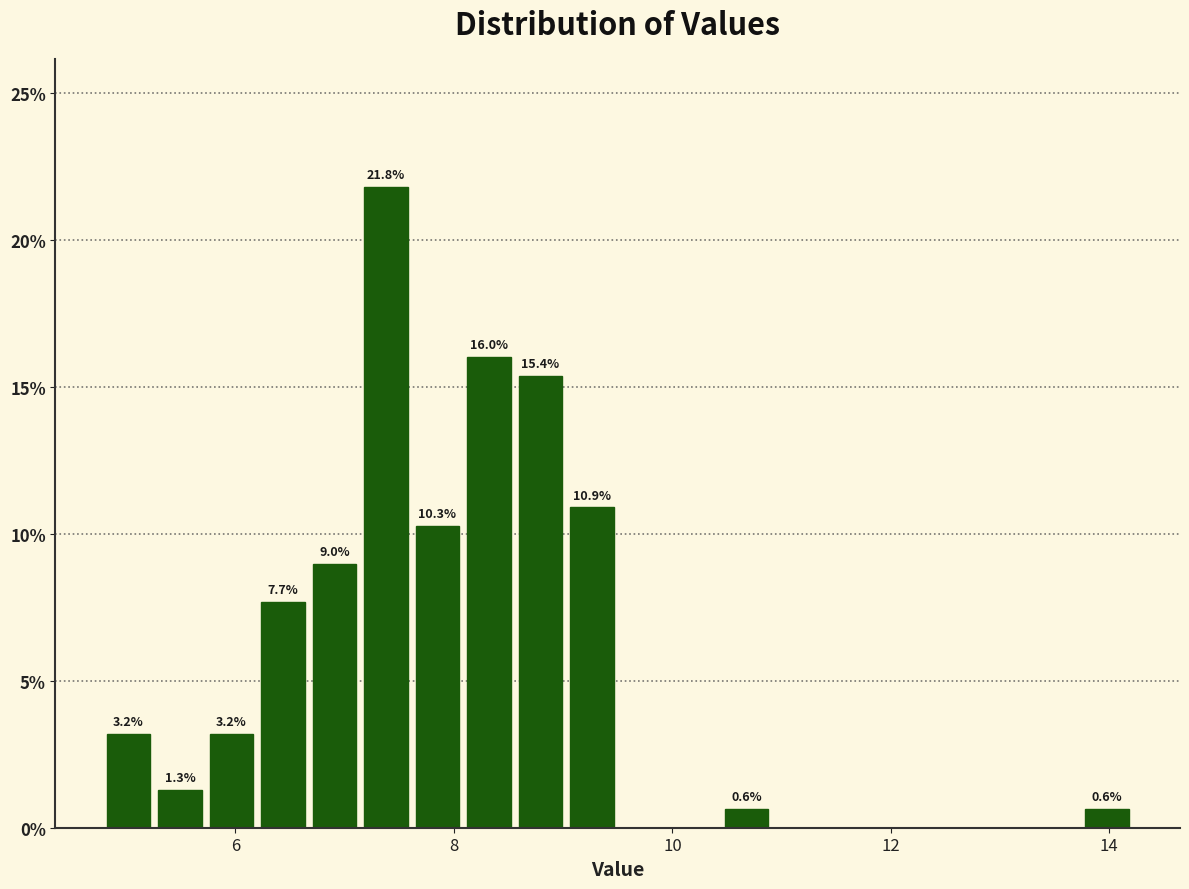

Read against the x-axis, roughly where is the centre of the tallest bar?

7.4